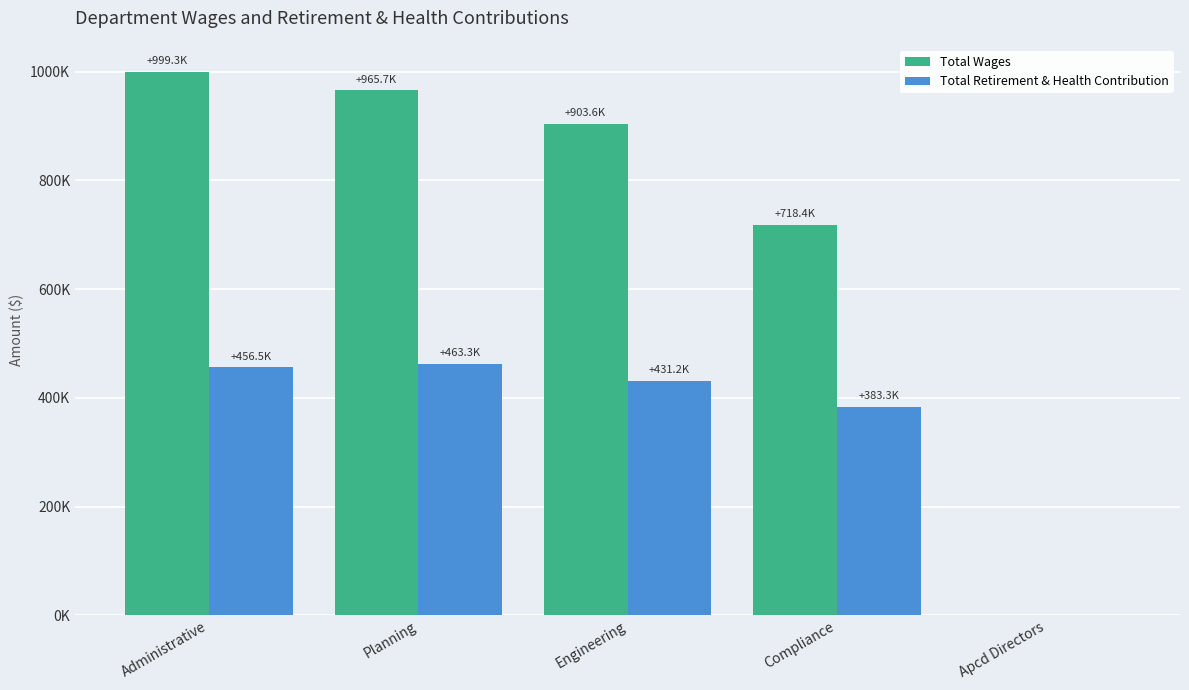

Between Administrative and Engineering, which series saw the biggest shift?

Total Wages